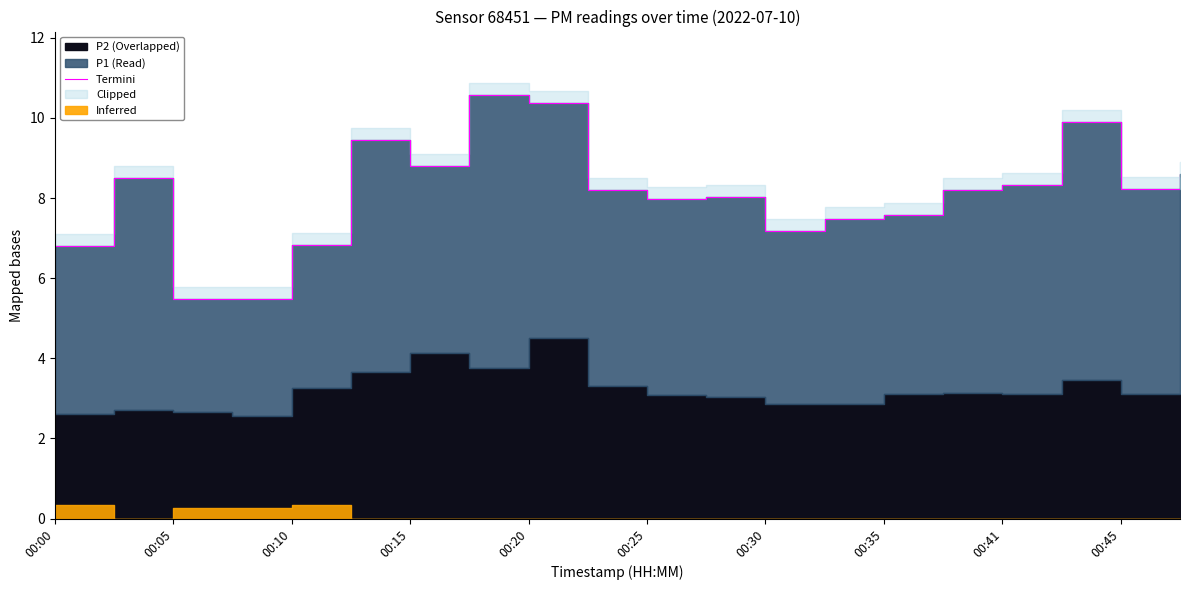

What is the average value?

8.1